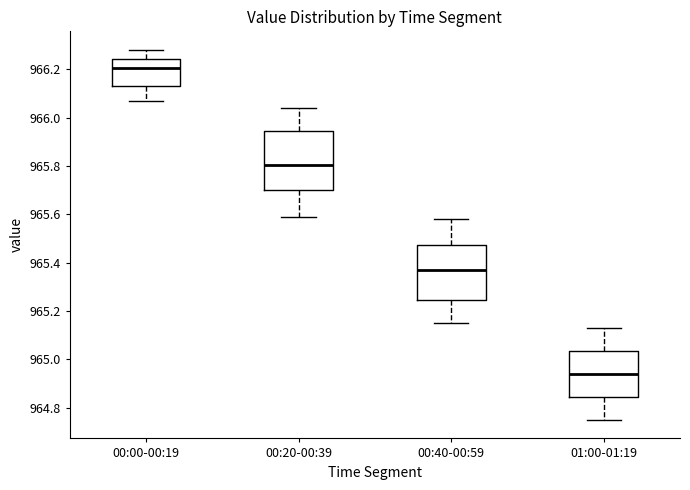

Which box's median line is the lowest?

01:00-01:19